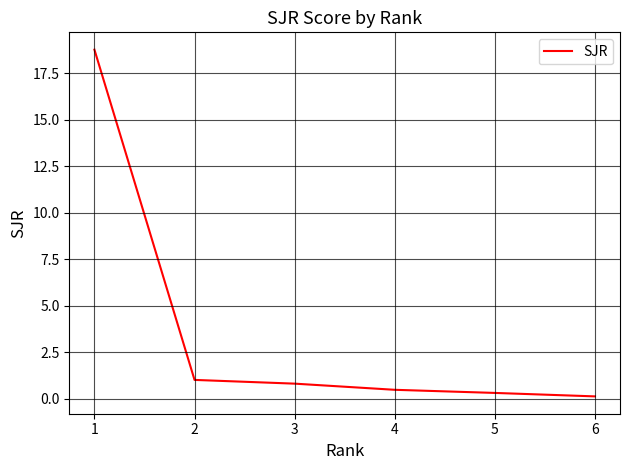

List the labels in order of value, smallest first.

6, 5, 4, 3, 2, 1